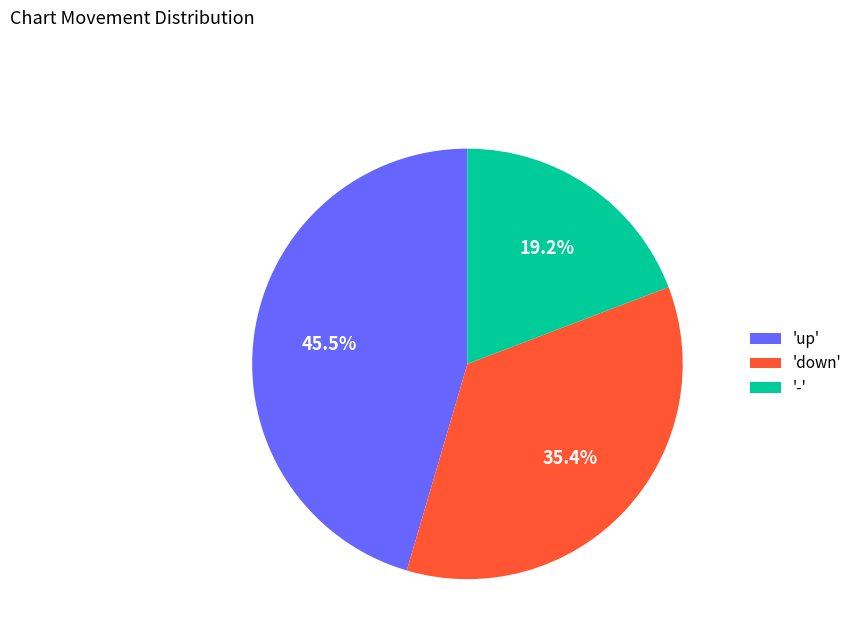

To the nearest percent, what is the difference between the largest and smallest slice percentages?

26%